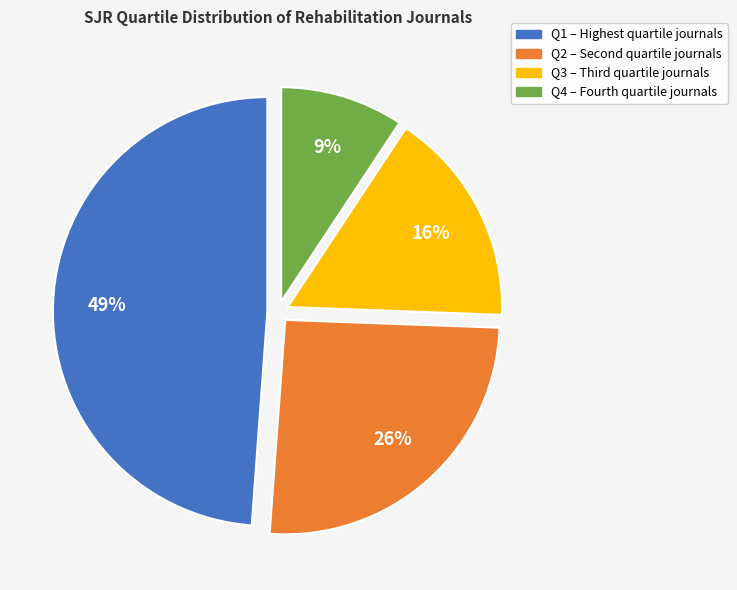

How many segments does this pie chart have?

4